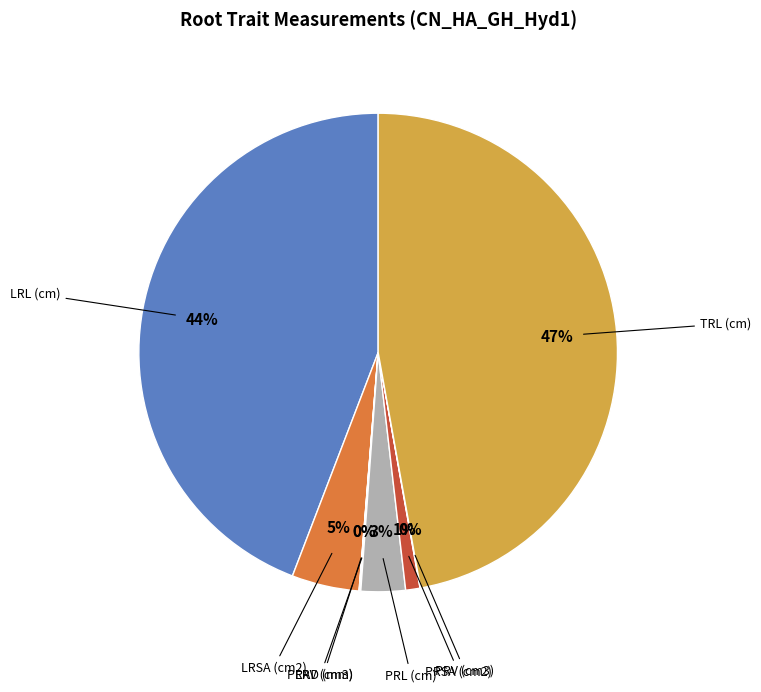

To the nearest percent, what is the average slice percentage?

12%